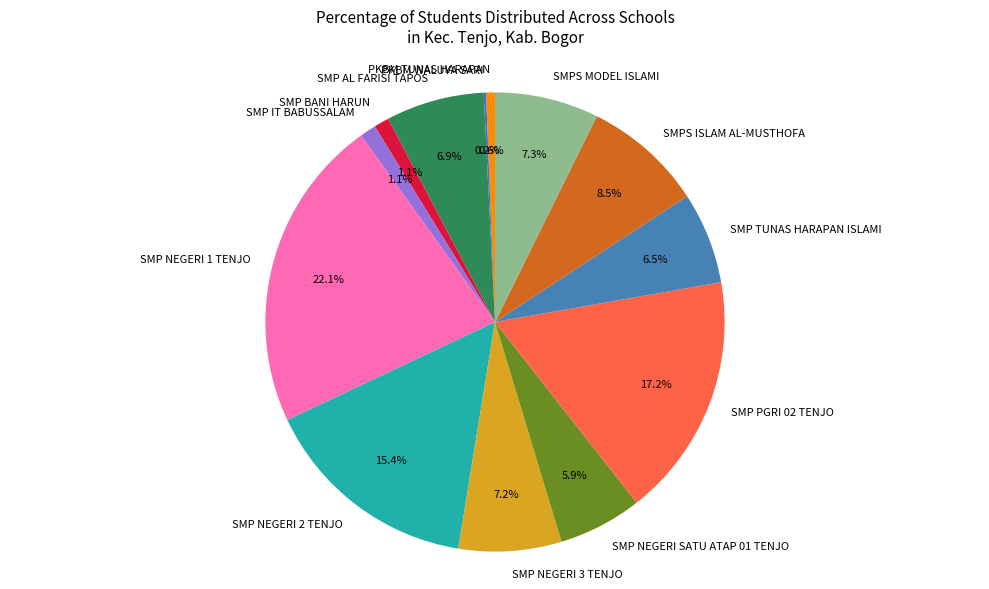

Approximately how many times larger is the value at SMPS MODEL ISLAMI compared to SMP NEGERI 2 TENJO?

0.5